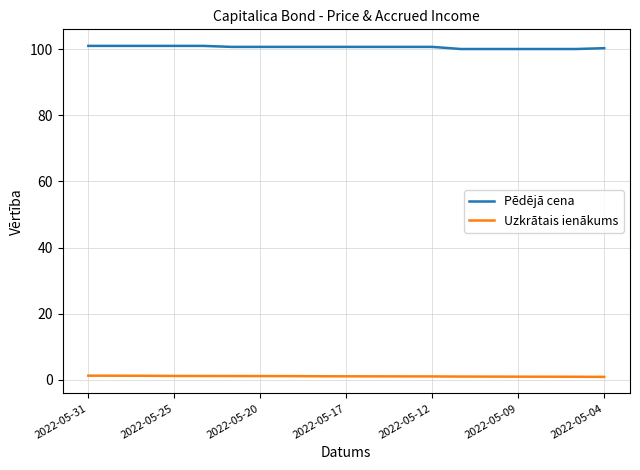

Which series has the largest range (max minus min)?

Pēdējā cena